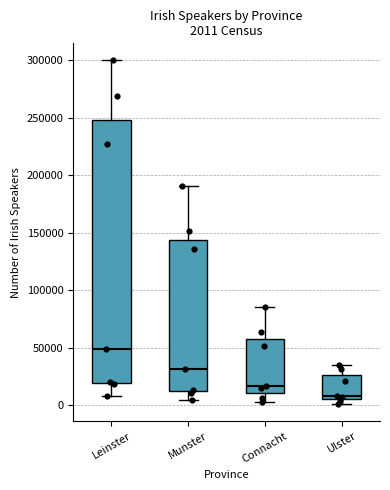

Which box's median line is the lowest?

Ulster